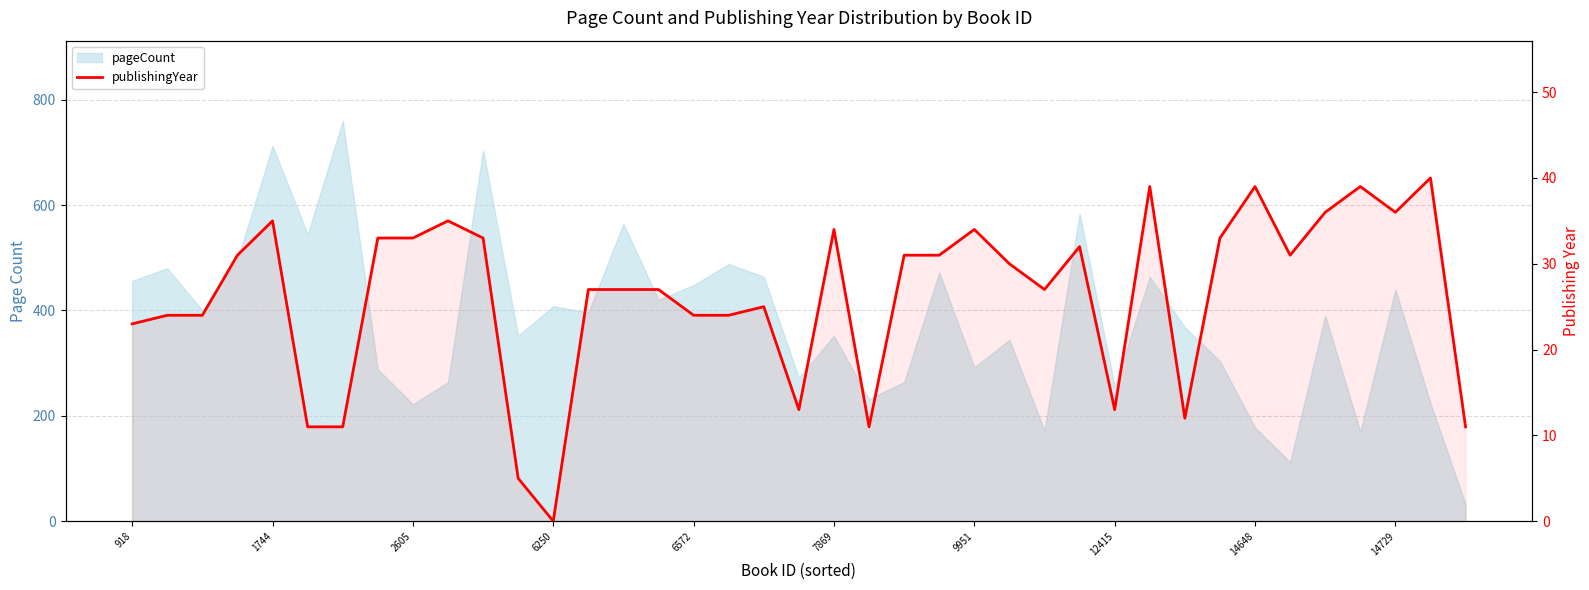

What is the sum of all values?

1024